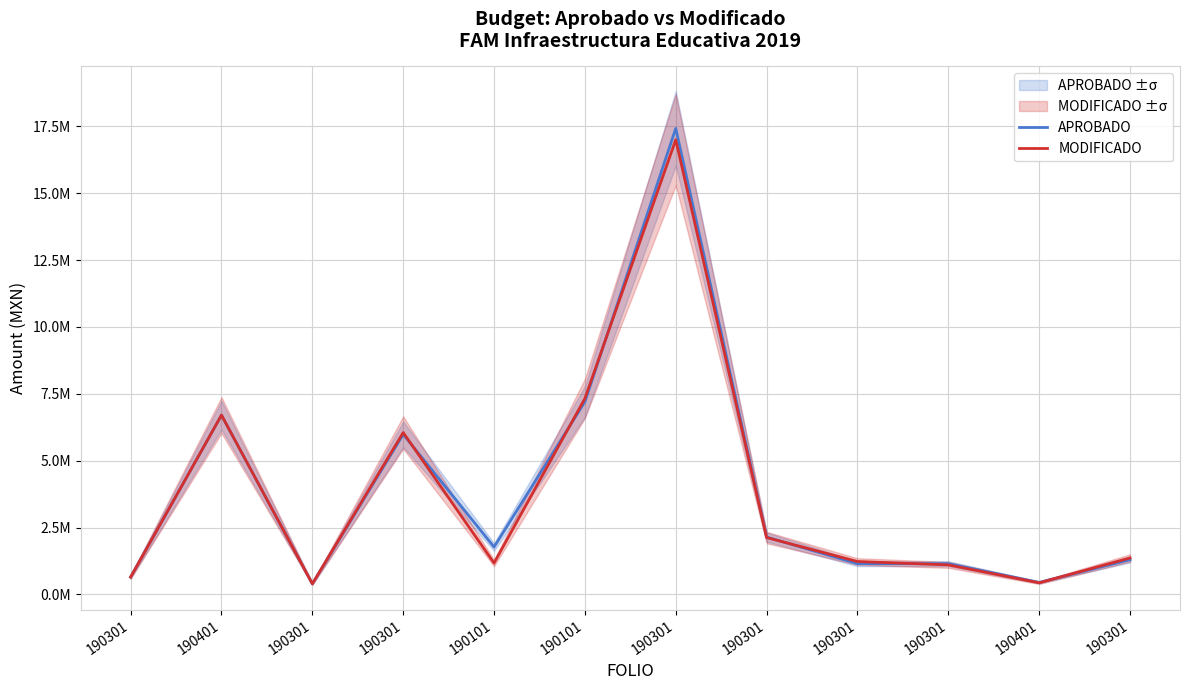

How many distinct data groups are displayed?

2